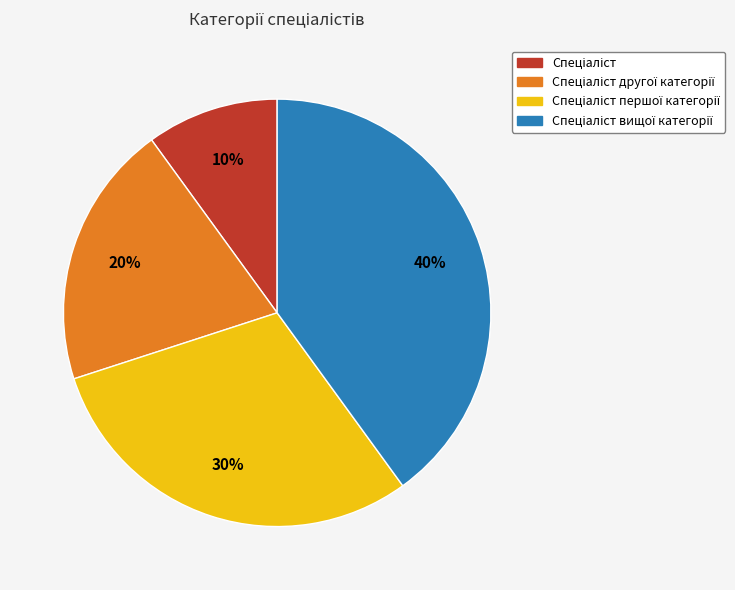

Is there a majority slice in this chart?

No